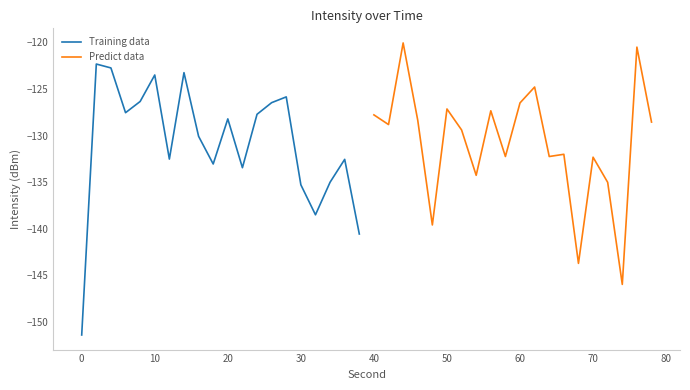

The Training data series shows -151.4 at 0. True or false?

True